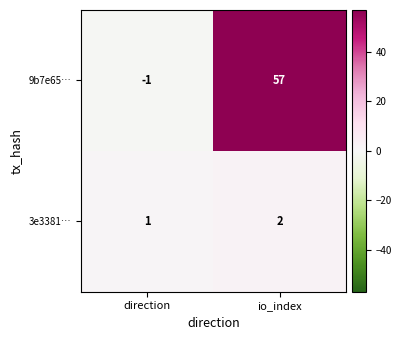

List the series in order of their overall mean, highest first.

9b7e65…, 3e3381…